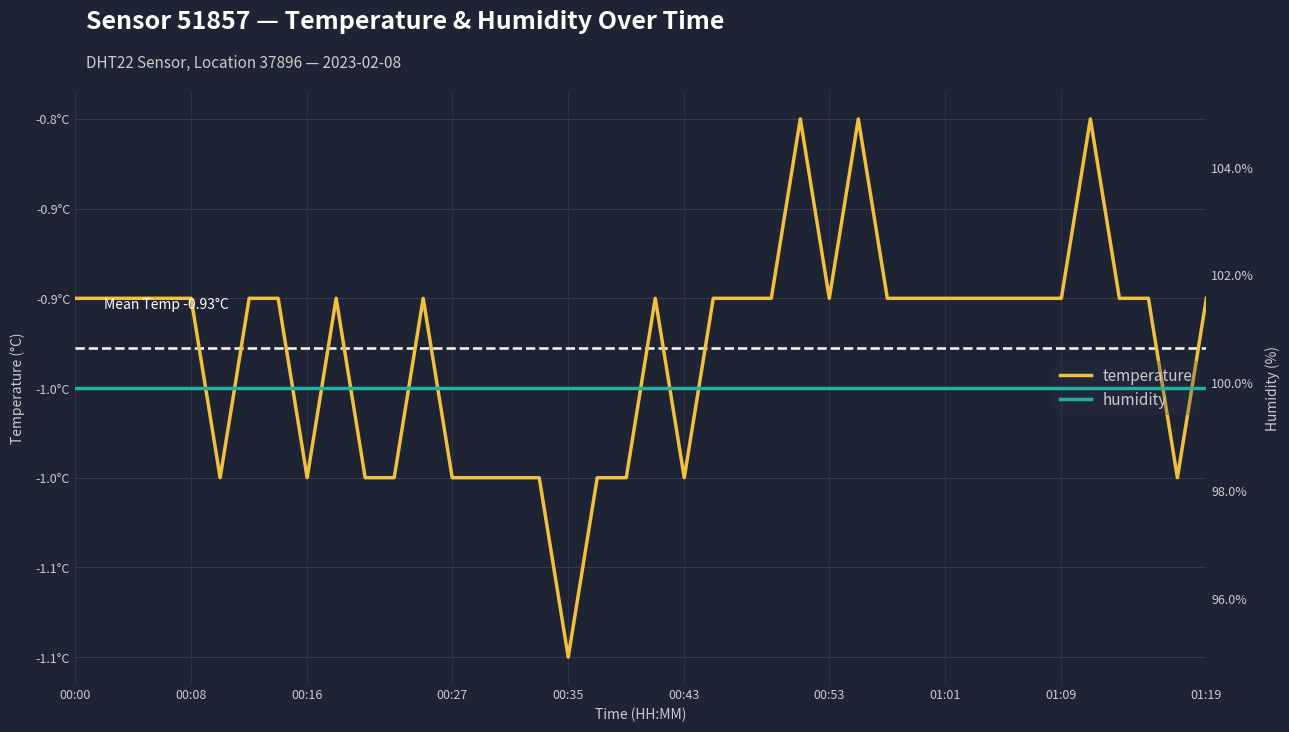

Reading left to right, what are all the values shown in this chart?

temperature: -0.9	-0.9	-0.9	-0.9	-0.9	-1.0	-0.9	-0.9	-1.0	-0.9	-1.0	-1.0	-0.9	-1.0	-1.0	-1.0	-1.0	-1.1	-1.0	-1.0	-0.9	-1.0	-0.9	-0.9	-0.9	-0.8	-0.9	-0.8	-0.9	-0.9	-0.9	-0.9	-0.9	-0.9	-0.9	-0.8	-0.9	-0.9	-1.0	-0.9
humidity: 99.9	99.9	99.9	99.9	99.9	99.9	99.9	99.9	99.9	99.9	99.9	99.9	99.9	99.9	99.9	99.9	99.9	99.9	99.9	99.9	99.9	99.9	99.9	99.9	99.9	99.9	99.9	99.9	99.9	99.9	99.9	99.9	99.9	99.9	99.9	99.9	99.9	99.9	99.9	99.9